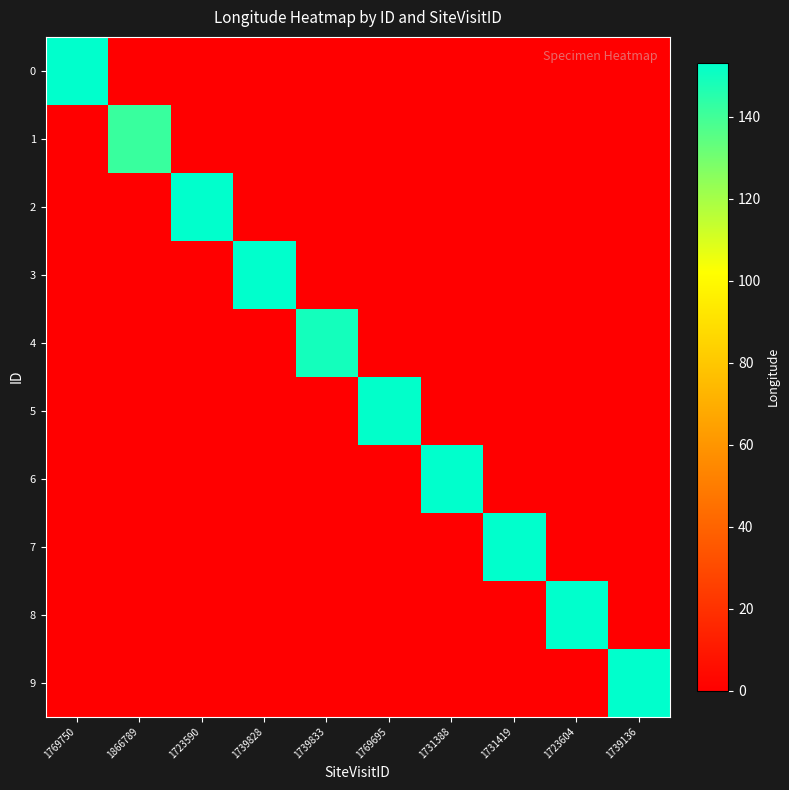

Reading right to left, extract all data points from this chart.

0: 1739136=0.0	1723604=0.0	1731419=0.0	1731388=0.0	1769695=0.0	1739833=0.0	1739828=0.0	1723590=0.0	1866789=0.0	1769750=153.2
1: 1739136=0.0	1723604=0.0	1731419=0.0	1731388=0.0	1769695=0.0	1739833=0.0	1739828=0.0	1723590=0.0	1866789=141.7	1769750=0.0
2: 1739136=0.0	1723604=0.0	1731419=0.0	1731388=0.0	1769695=0.0	1739833=0.0	1739828=0.0	1723590=153.1	1866789=0.0	1769750=0.0
3: 1739136=0.0	1723604=0.0	1731419=0.0	1731388=0.0	1769695=0.0	1739833=0.0	1739828=153.0	1723590=0.0	1866789=0.0	1769750=0.0
4: 1739136=0.0	1723604=0.0	1731419=0.0	1731388=0.0	1769695=0.0	1739833=149.2	1739828=0.0	1723590=0.0	1866789=0.0	1769750=0.0
5: 1739136=0.0	1723604=0.0	1731419=0.0	1731388=0.0	1769695=152.9	1739833=0.0	1739828=0.0	1723590=0.0	1866789=0.0	1769750=0.0
6: 1739136=0.0	1723604=0.0	1731419=0.0	1731388=152.9	1769695=0.0	1739833=0.0	1739828=0.0	1723590=0.0	1866789=0.0	1769750=0.0
7: 1739136=0.0	1723604=0.0	1731419=153.0	1731388=0.0	1769695=0.0	1739833=0.0	1739828=0.0	1723590=0.0	1866789=0.0	1769750=0.0
8: 1739136=0.0	1723604=153.1	1731419=0.0	1731388=0.0	1769695=0.0	1739833=0.0	1739828=0.0	1723590=0.0	1866789=0.0	1769750=0.0
9: 1739136=153.0	1723604=0.0	1731419=0.0	1731388=0.0	1769695=0.0	1739833=0.0	1739828=0.0	1723590=0.0	1866789=0.0	1769750=0.0